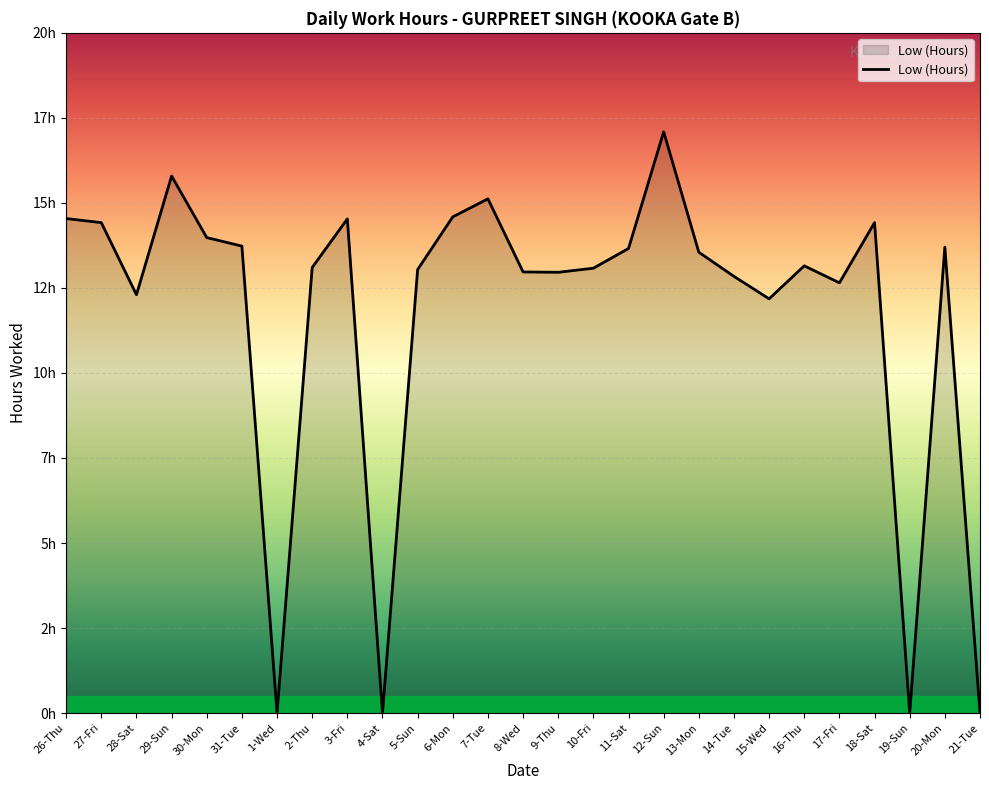

What is the maximum value shown in the chart?

17.1